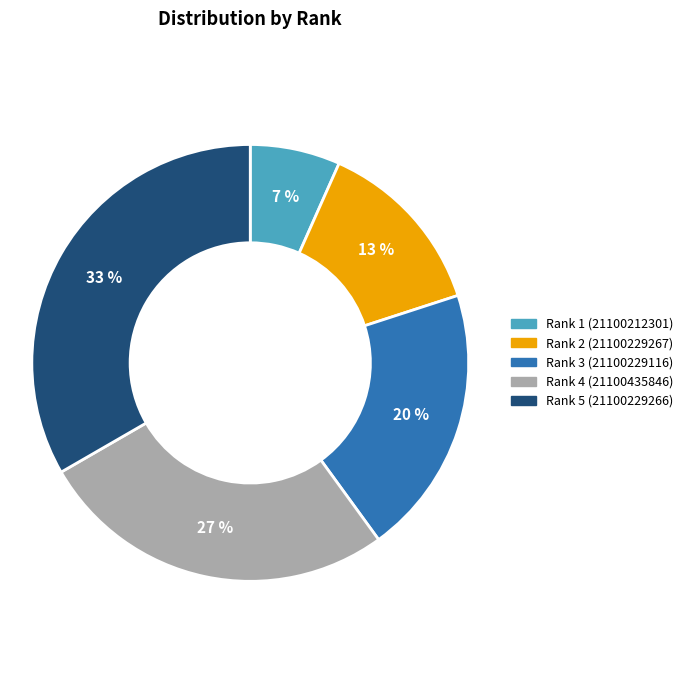

Which category has the smallest portion of the pie?

Rank 1 (21100212301)